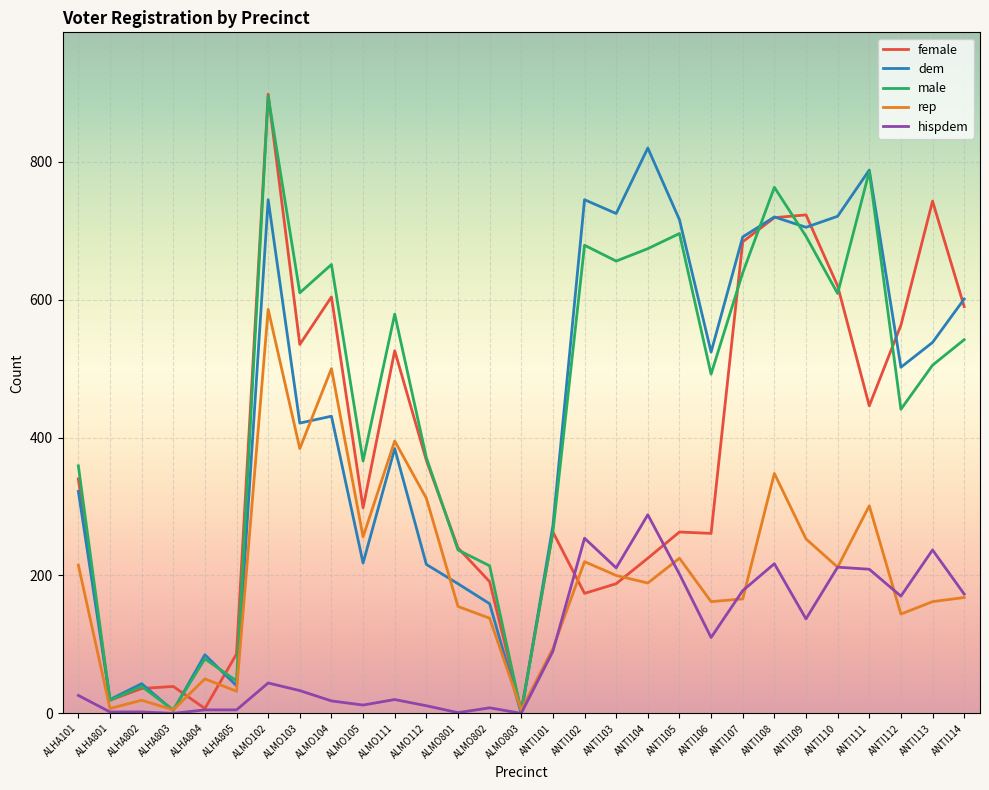

At which category is the sum across all series the highest?

ALMO102